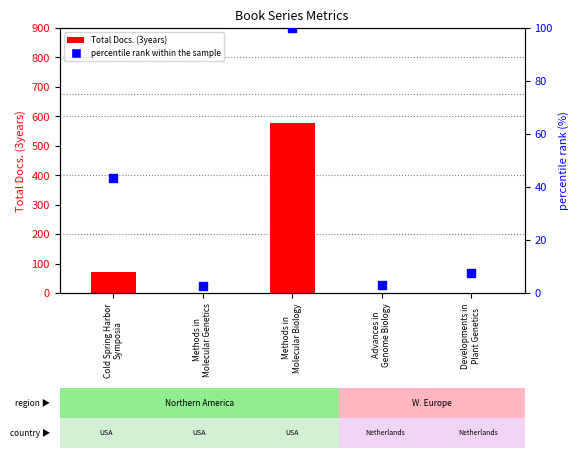

Which series contains the highest Y value?

Total Docs. (3years)